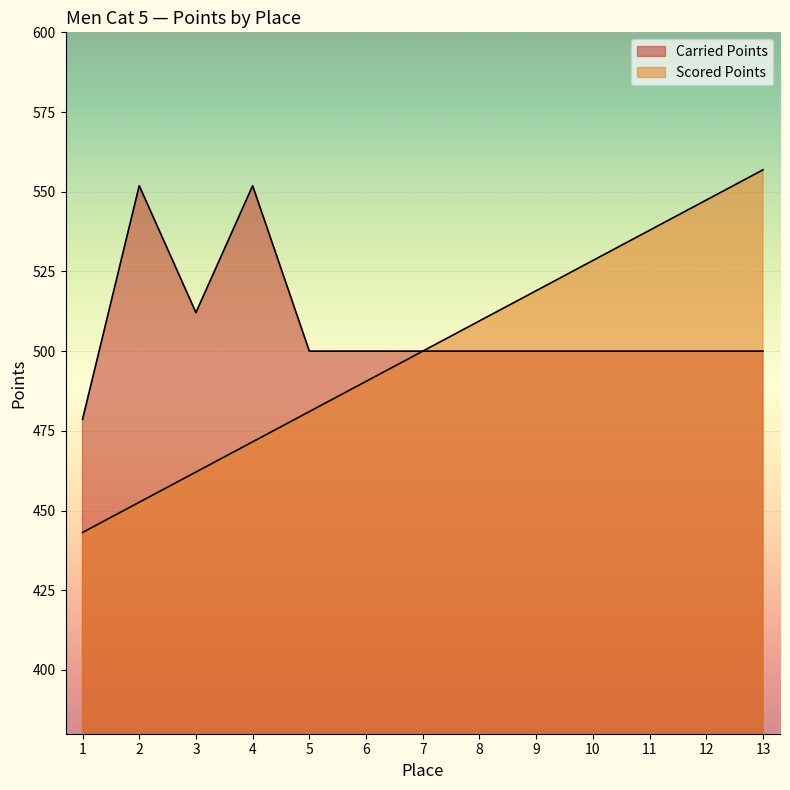

Which series has the largest range (max minus min)?

Scored Points